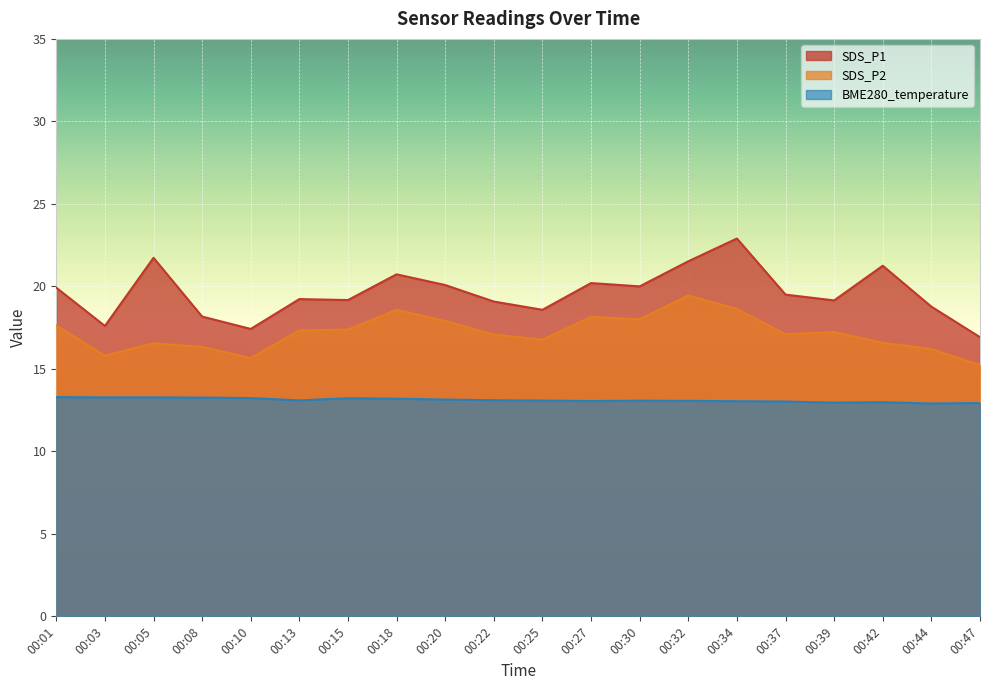

True or false: BME280_temperature has a value of 13.2 at 00:15.

True